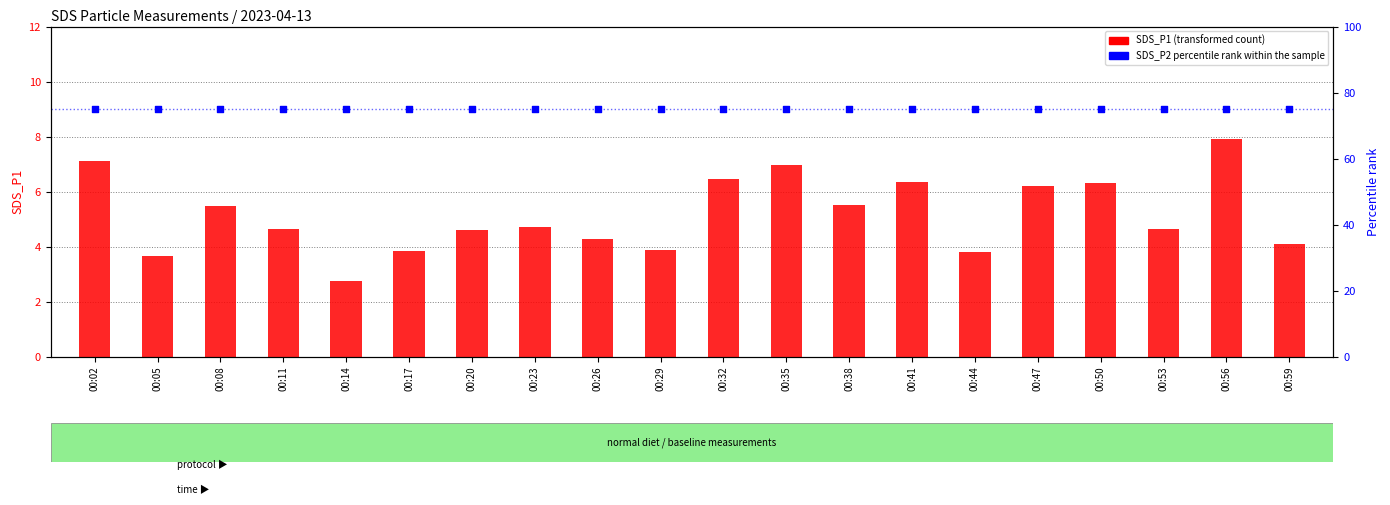

Which series reaches the maximum Y coordinate?

percentile rank within the sample